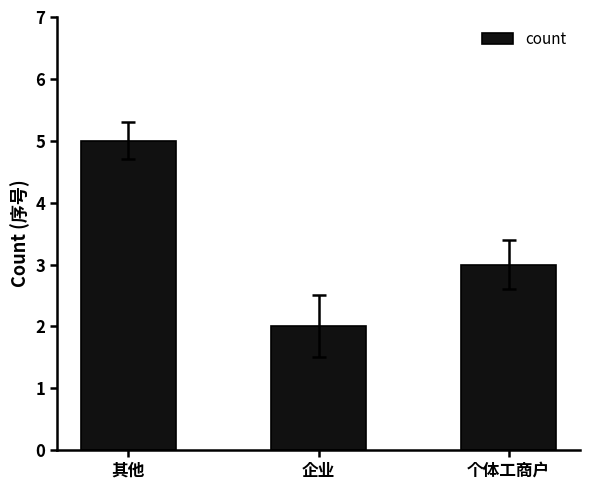

What is the change in value from 其他 to 企业?

-3